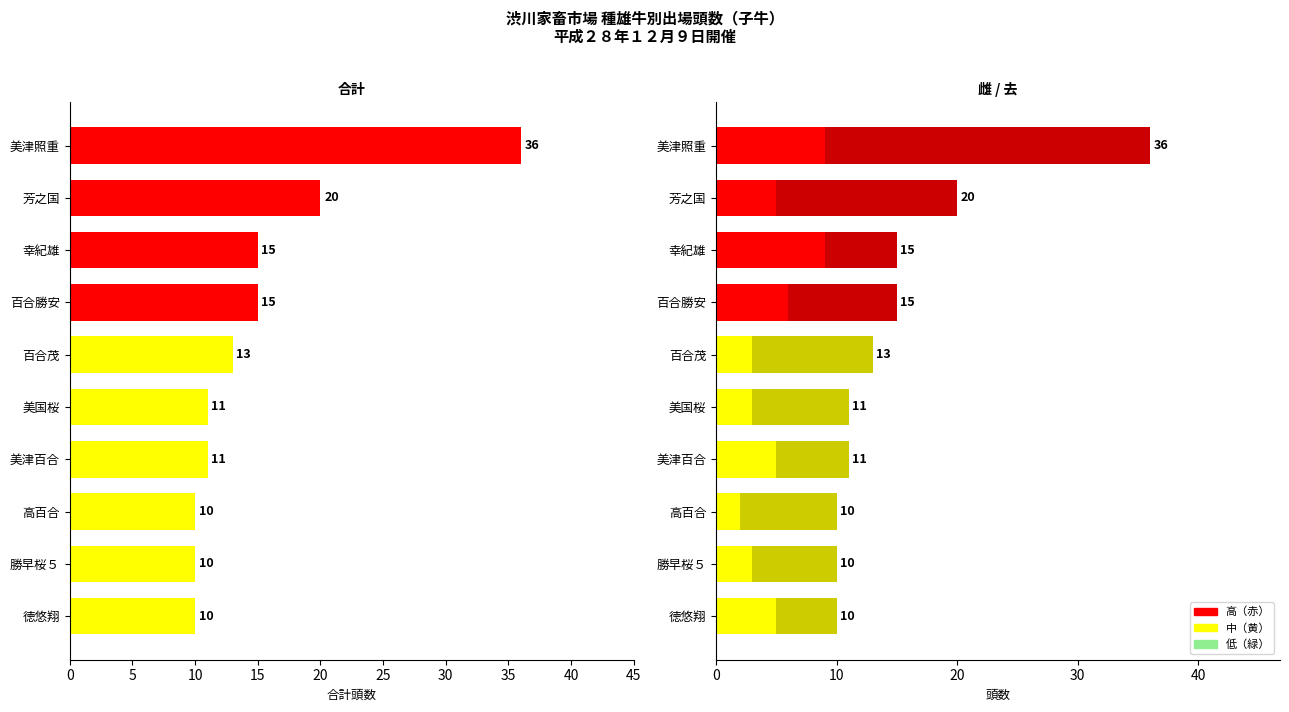

How many 雌 values are between 3 and 6?

7